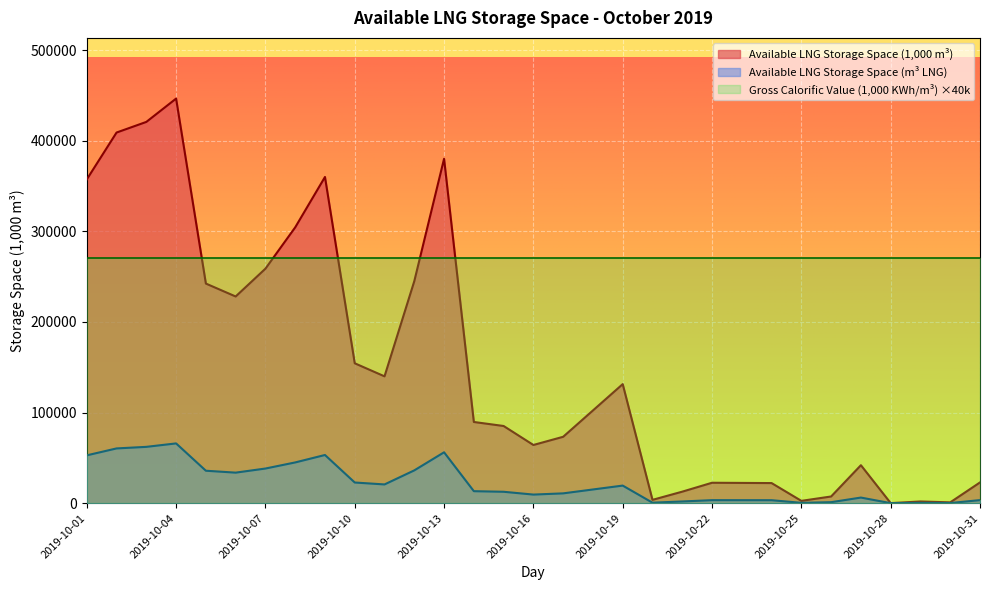

Is it true that Available LNG Storage Space (m3) equals 277 at 2019-10-29?

True